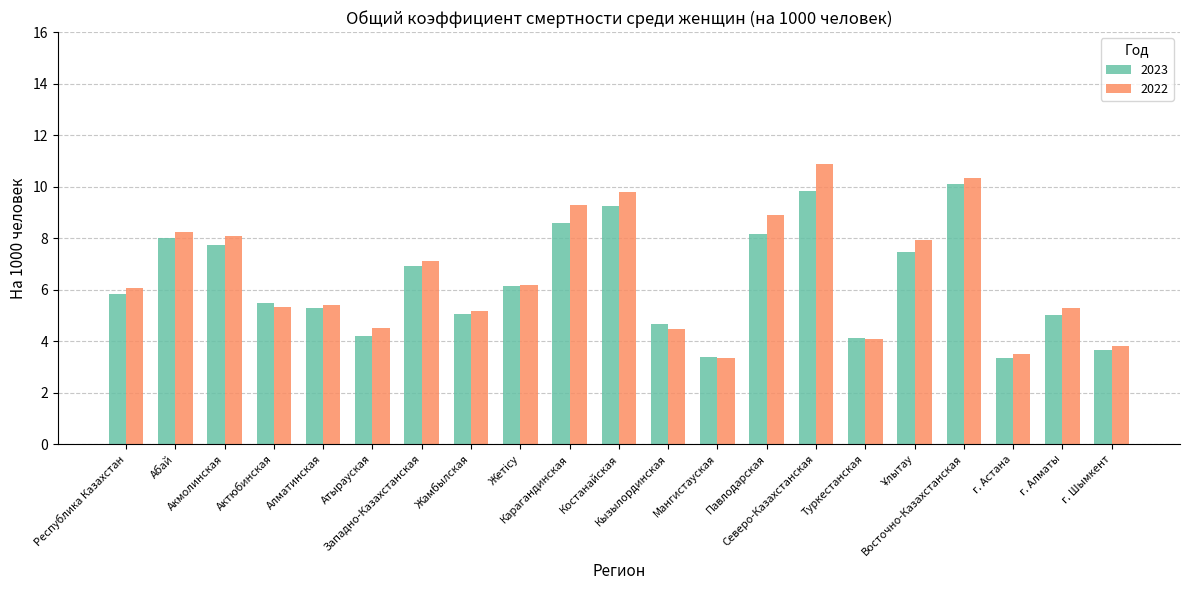

What are all the series names shown in the legend?

2023, 2022